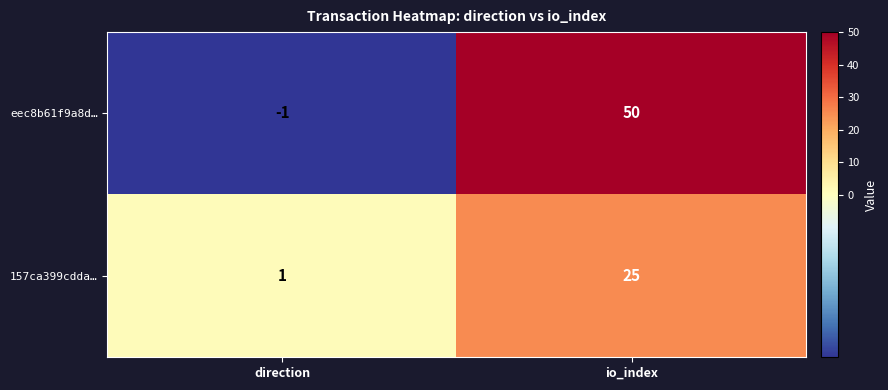

What is the maximum value shown in the chart?

50